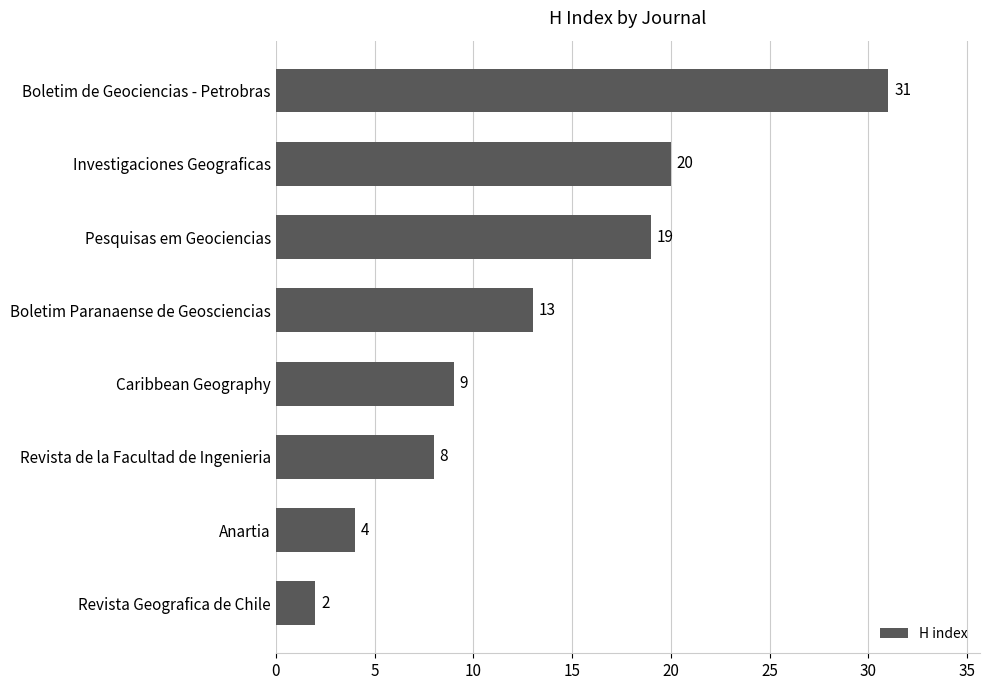

The chart shows a value of 43 at Boletim de Geociencias - Petrobras. True or false?

False